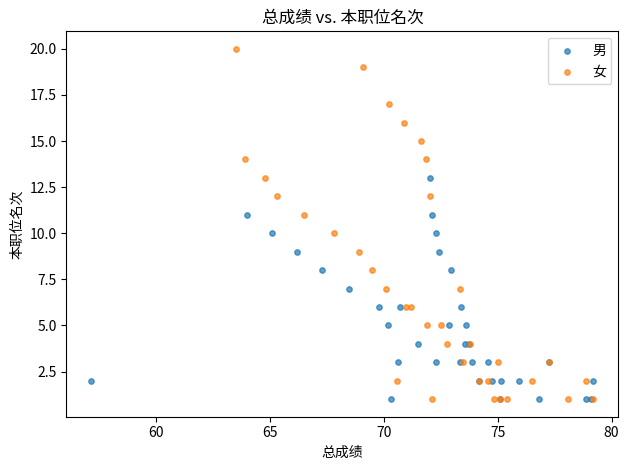

Which series has the largest Y range (max minus min)?

女